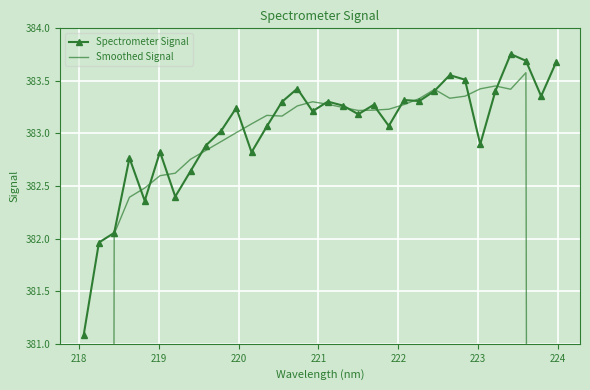

What is the difference between the second highest and second lowest values in the Smoothed Signal series?

153.3